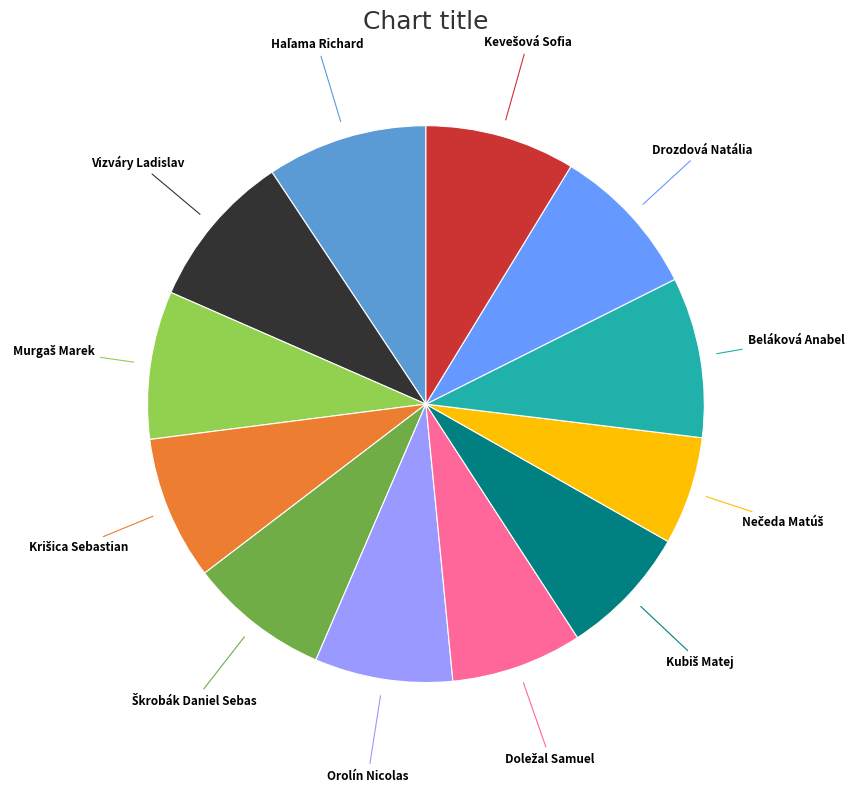

Is there any slice that represents more than half of the pie?

No